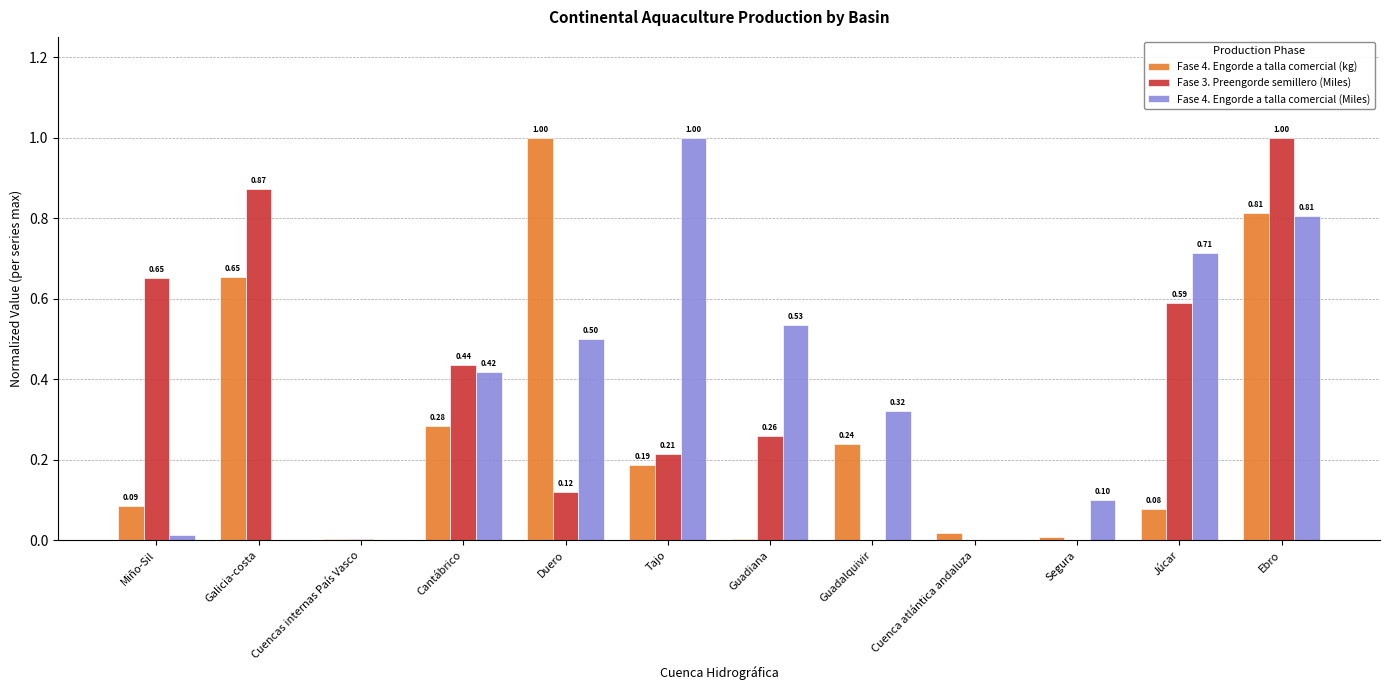

Between Miño-Sil and Cuencas internas País Vasco, which series saw the biggest shift?

Fase 3. Preengorde semillero (Miles)